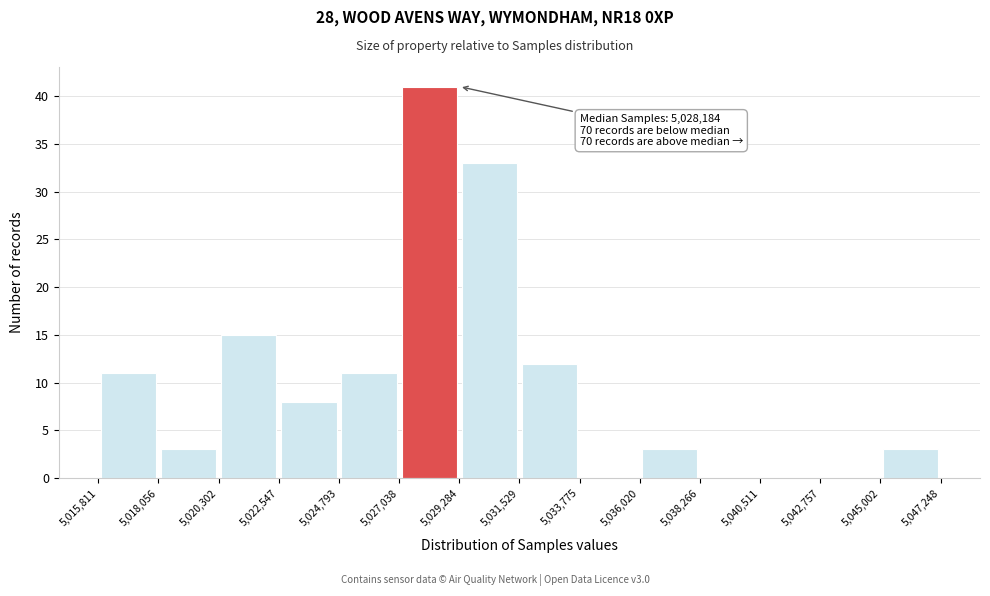

Which range on the x-axis has the tallest bar?

5,027,038 to 5,029,284